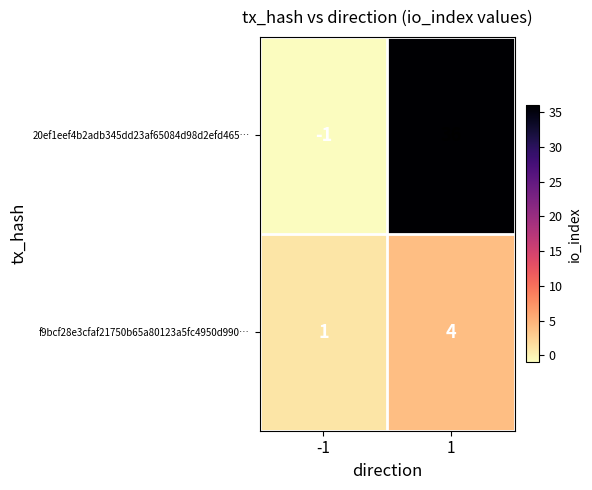

What is the sum of the f9bcf28e3cfaf21750b65a80123a5fc4950d990… values at 1 and -1?

5